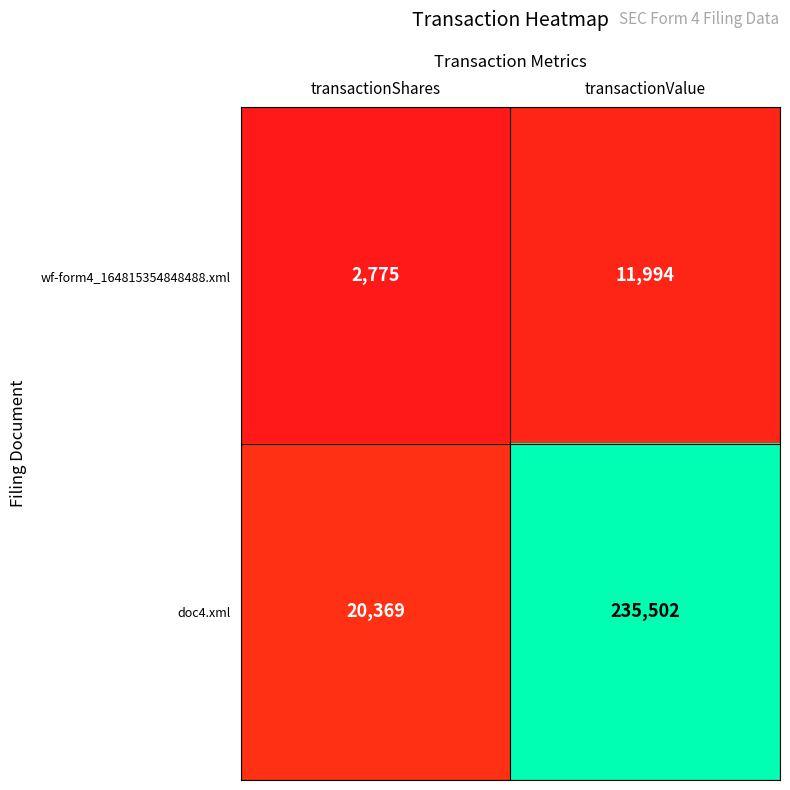

List the series in order of their overall mean, highest first.

doc4.xml, wf-form4_164815354848488.xml